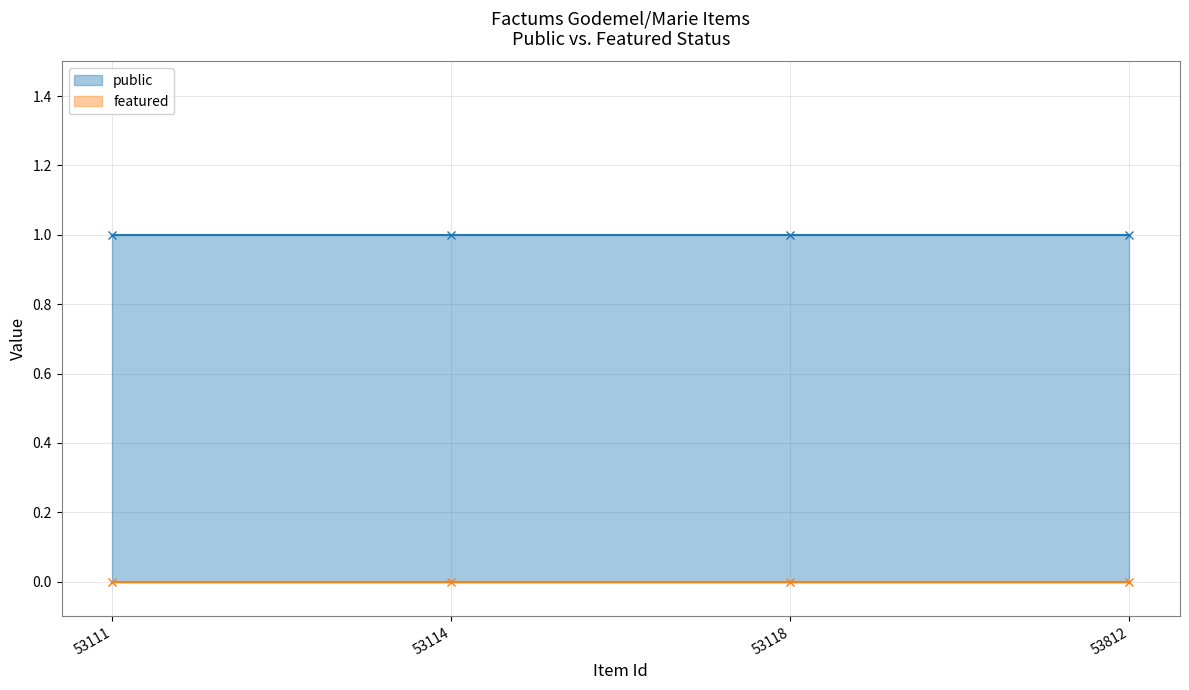

What is the highest value of the public series?

1